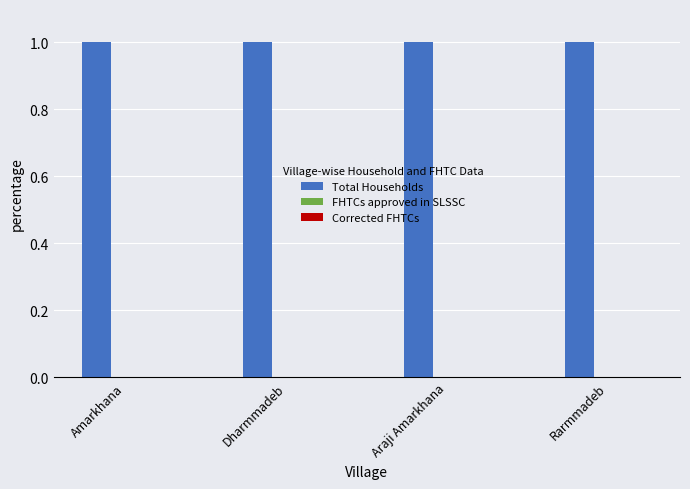

Reading right to left, list all the values displayed in this chart.

Total Households: Rarmmadeb=1	Araji Amarkhana=1	Dharmmadeb=1	Amarkhana=1
FHTCs approved in SLSSC: Rarmmadeb=0	Araji Amarkhana=0	Dharmmadeb=0	Amarkhana=0
Corrected FHTCs: Rarmmadeb=0	Araji Amarkhana=0	Dharmmadeb=0	Amarkhana=0